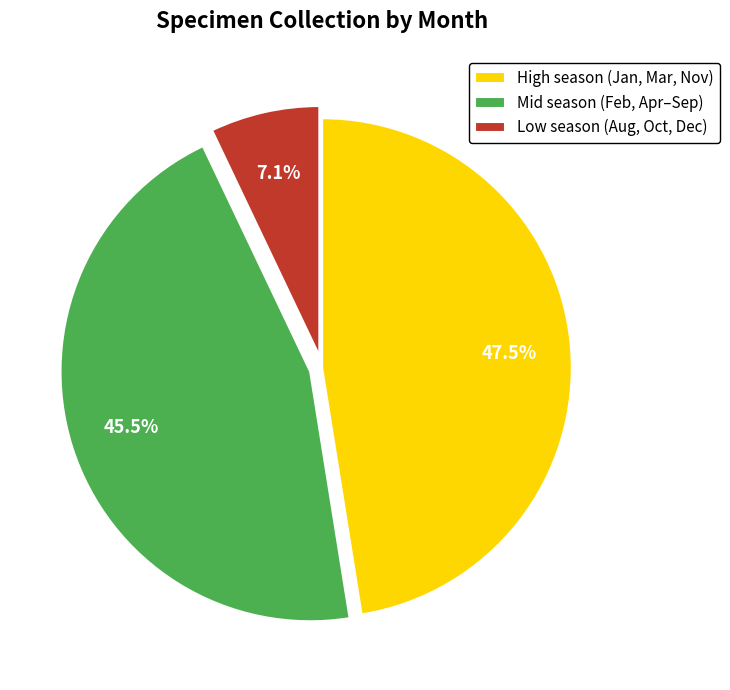

Rank the categories by value from highest to lowest.

High season (Jan, Mar, Nov), Mid season (Feb, Apr–Sep), Low season (Aug, Oct, Dec)